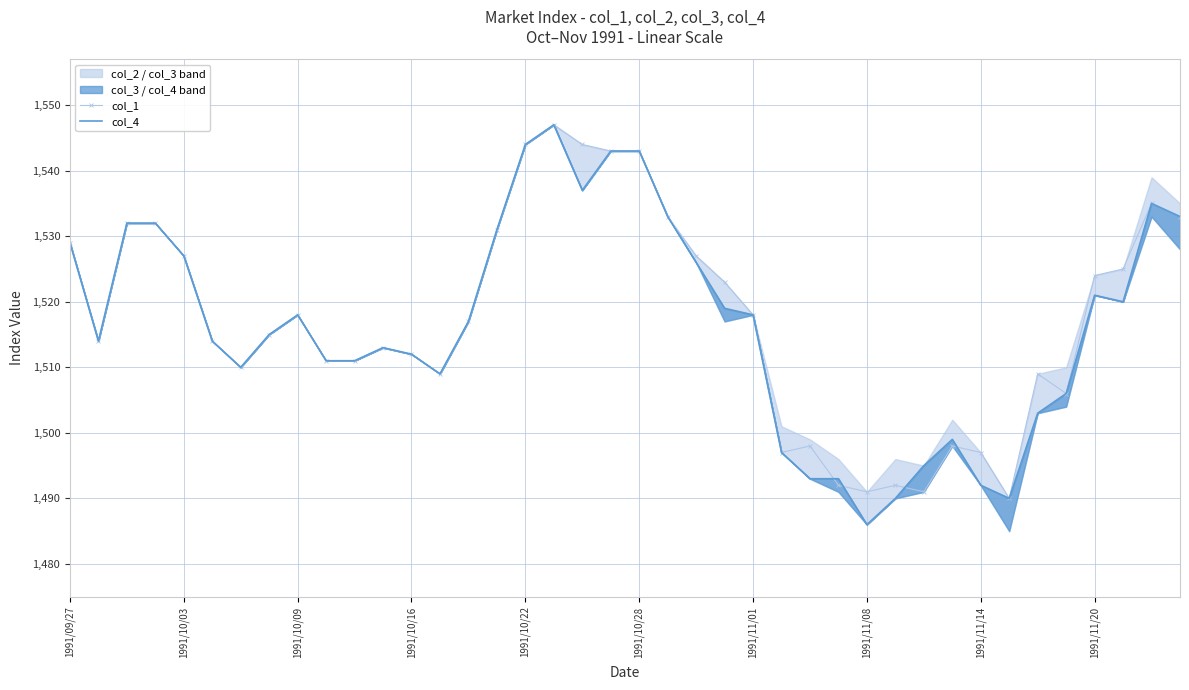

What is the highest value of the col_1 series?

1547